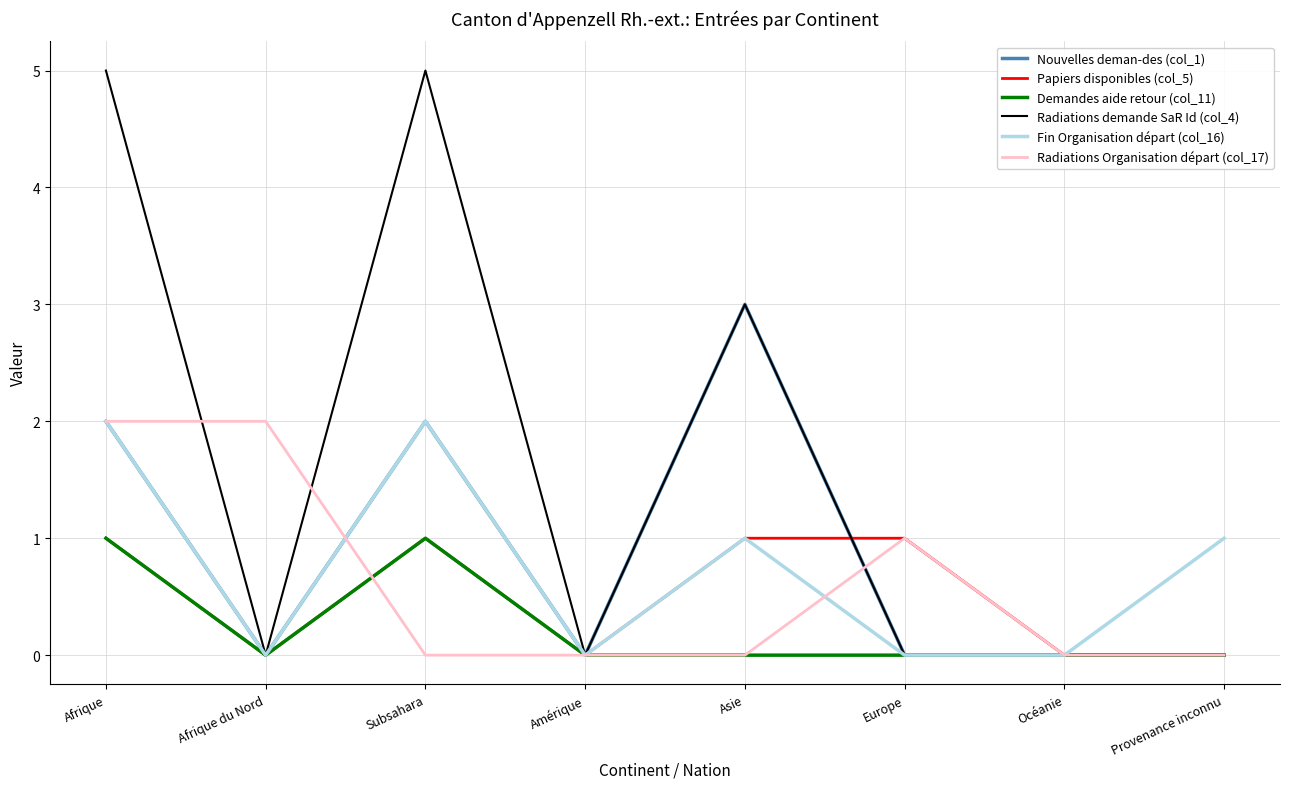

Which series has the largest range (max minus min)?

Radiations demande SaR Id (col_4)